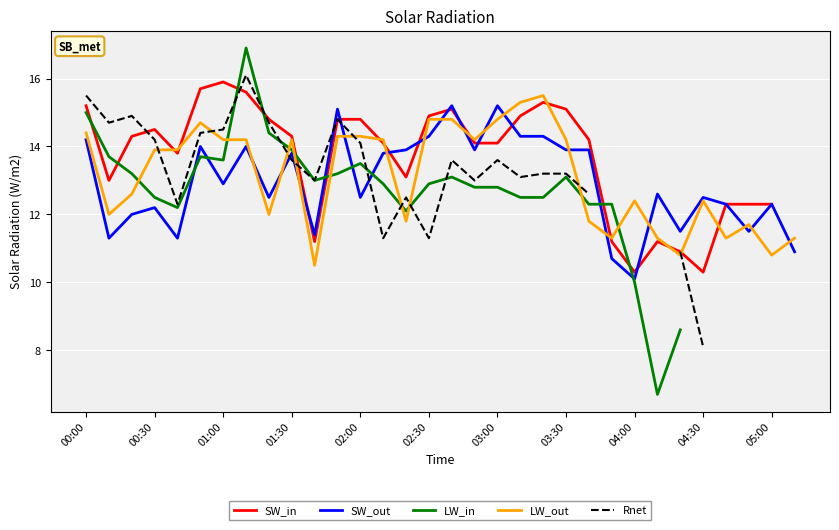

What is the highest value of the SW_out series?

15.2